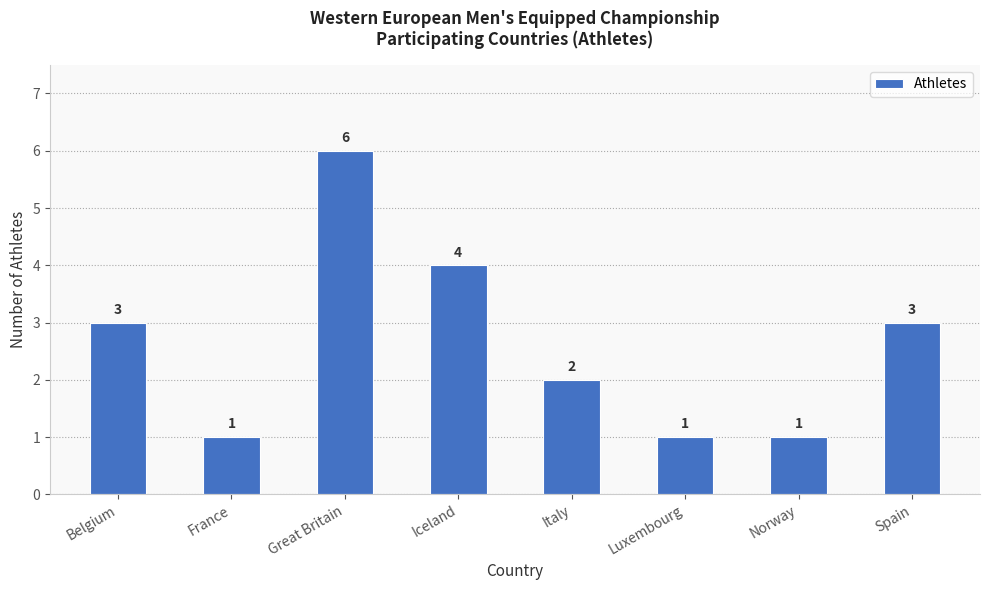

What is the change in value from Italy to Norway?

-1